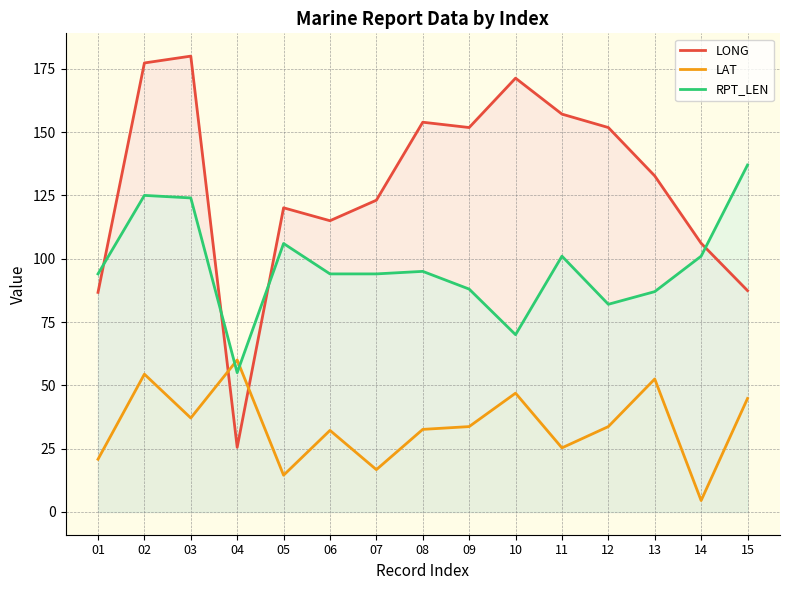

The RPT_LEN series shows 88.0 at 09. True or false?

True